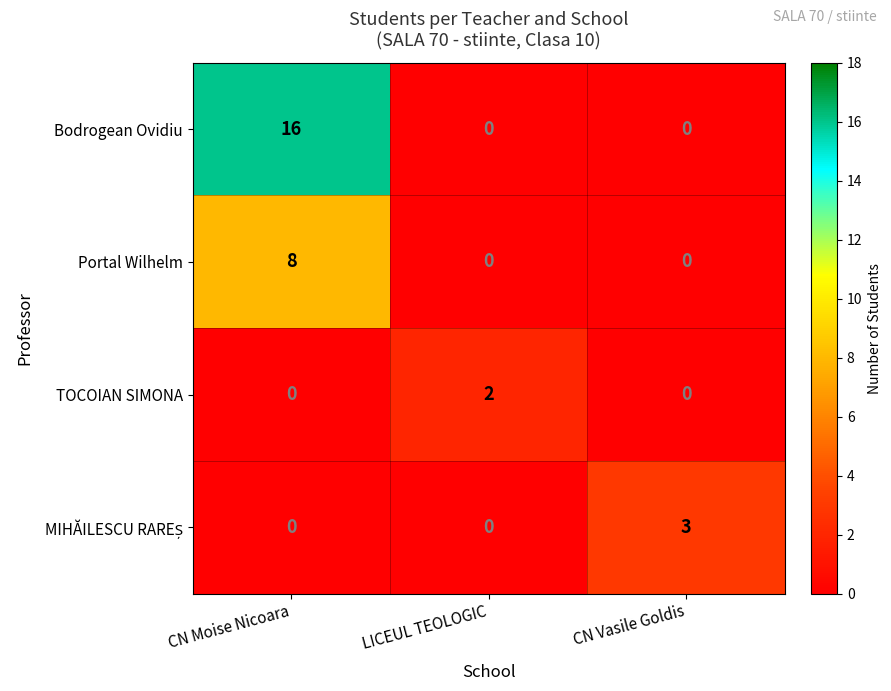

Which series has the largest total across all categories?

Bodrogean Ovidiu